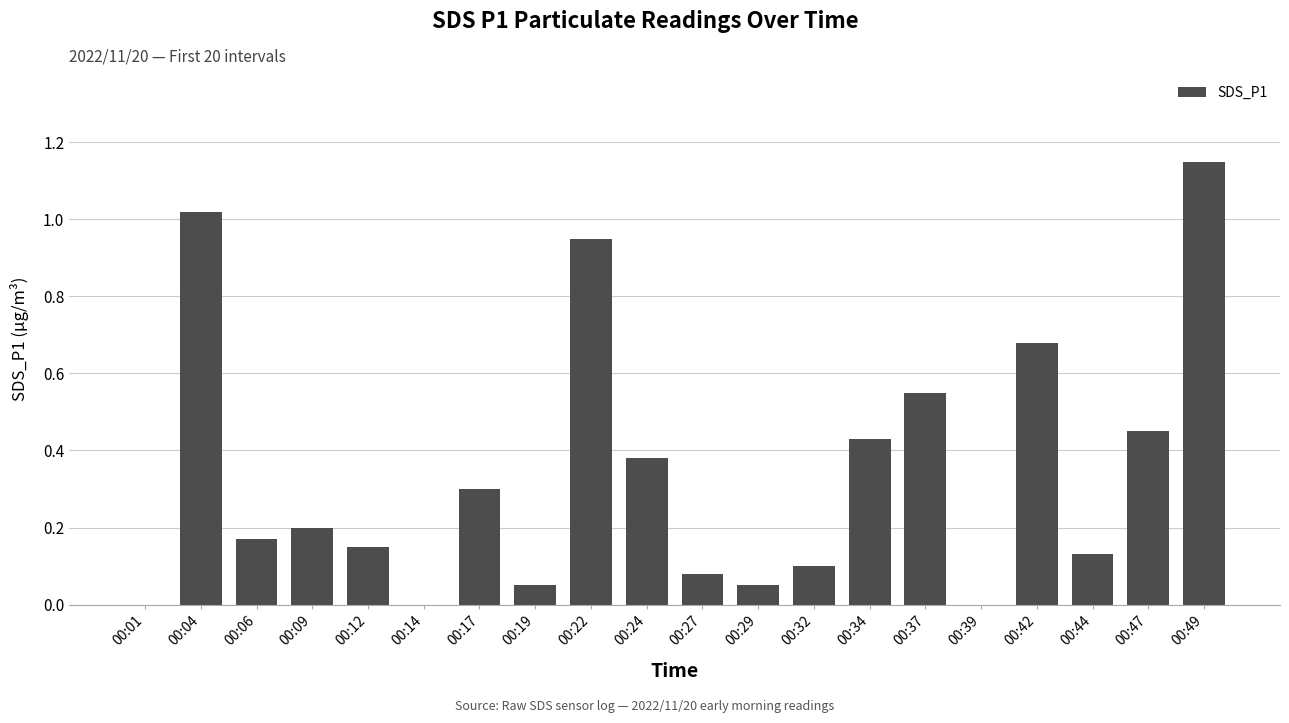

What is the change in value from 00:44 to 00:47?

+0.3